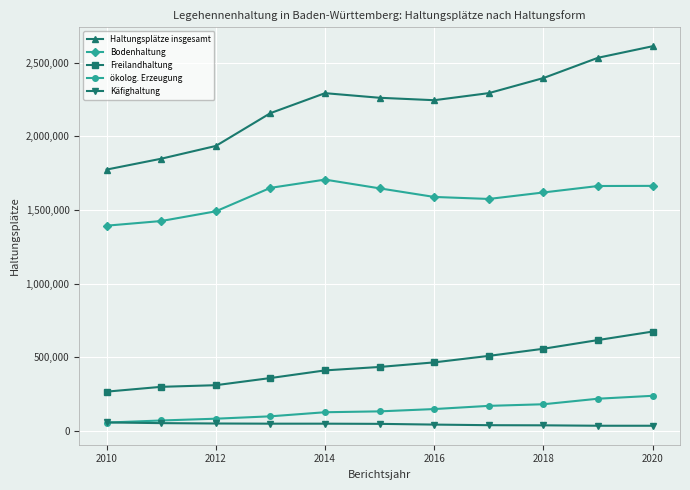

What is the maximum value shown in the chart?

2611216